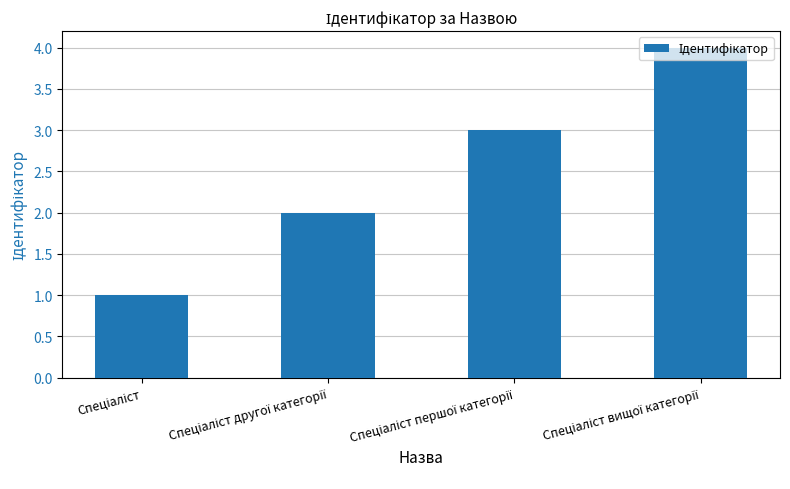

How many categories are shown in the chart?

4